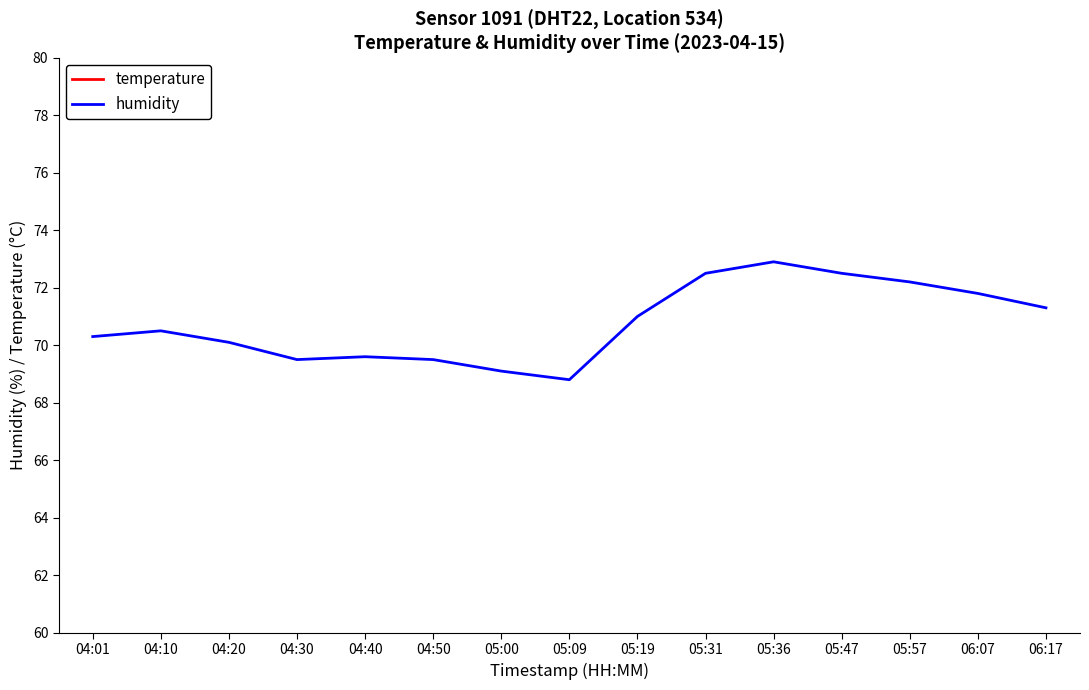

How many lines are shown in the chart?

2